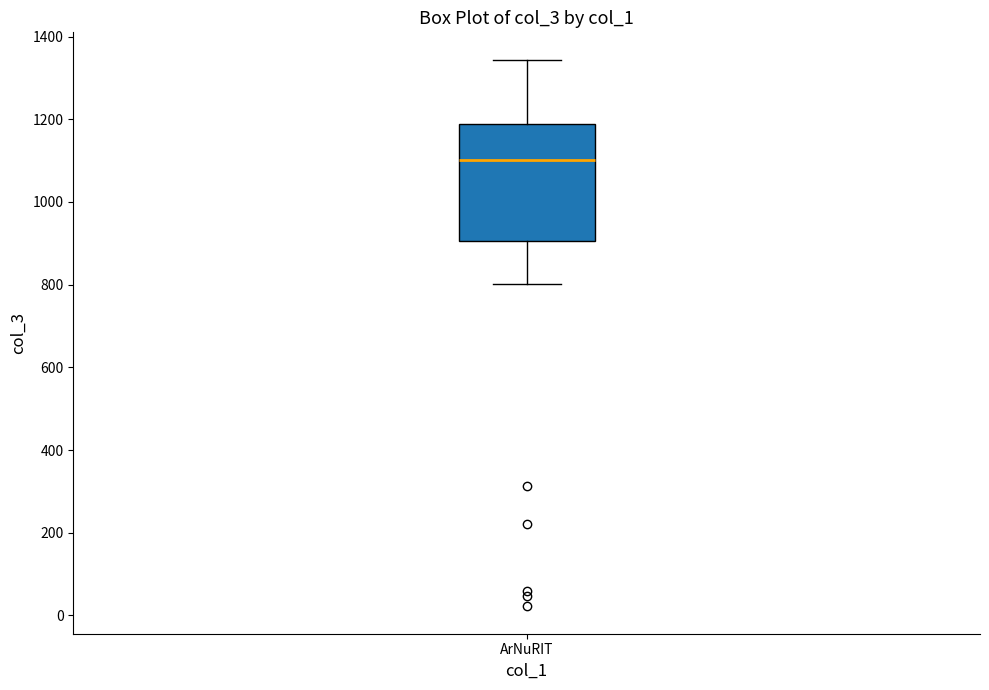

Transcribe this box plot: give where the median line is, the range the box spans, and where the two whiskers end, as read against the y-axis. The values are not printed on the chart, so give them approximately, as read against the axis.

median 1100, box 900 to 1180, whiskers 800 to 1340